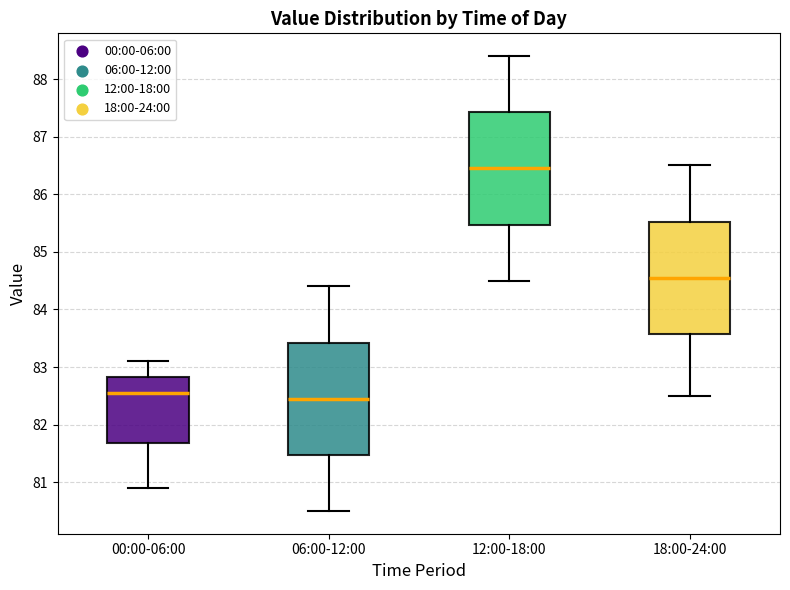

Where does the lower whisker of the box for 06:00-12:00 end on the y-axis? The values are not printed on the chart, so give them approximately, as read against the axis.

80.5